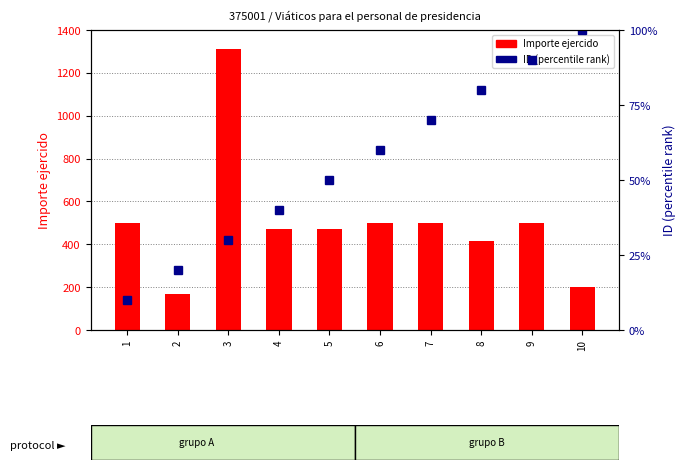

What is the lowest value of the Importe ejercido series?

170